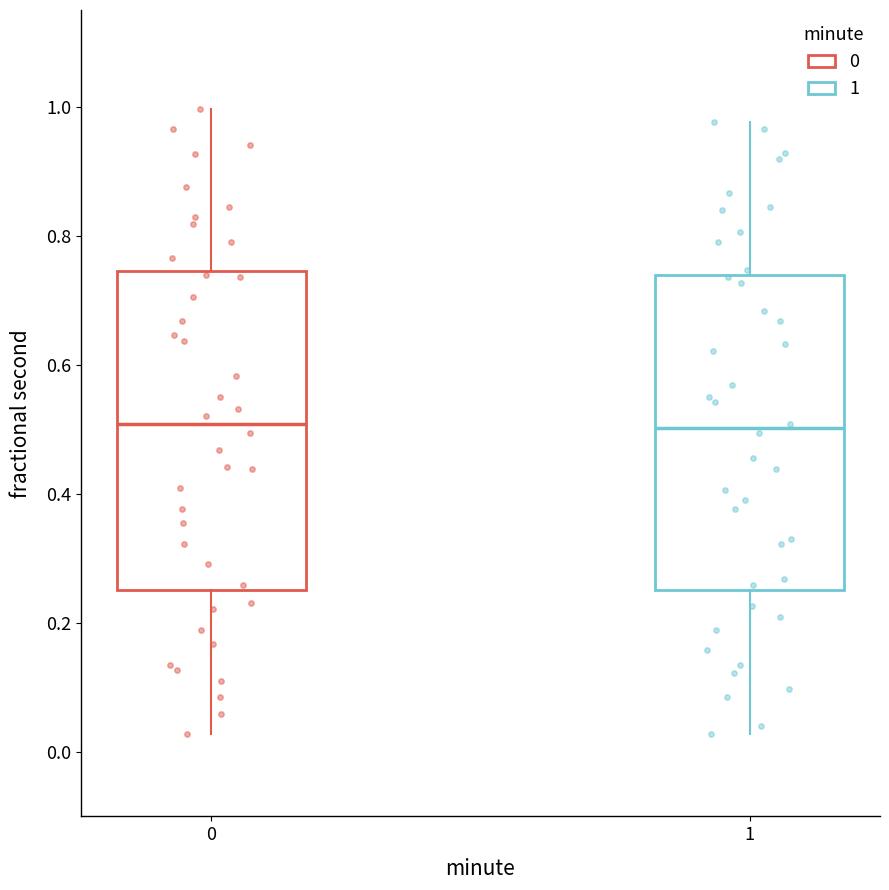

Reading left to right, transcribe this box plot: for each box, give where its median line is, the range the box spans, and where its two whiskers end, as read against the y-axis. The values are not printed on the chart, so give them approximately, as read against the axis.

0: median 0.50, box 0.26 to 0.74, whiskers 0.02 to 1.00
1: median 0.50, box 0.26 to 0.74, whiskers 0.02 to 0.98